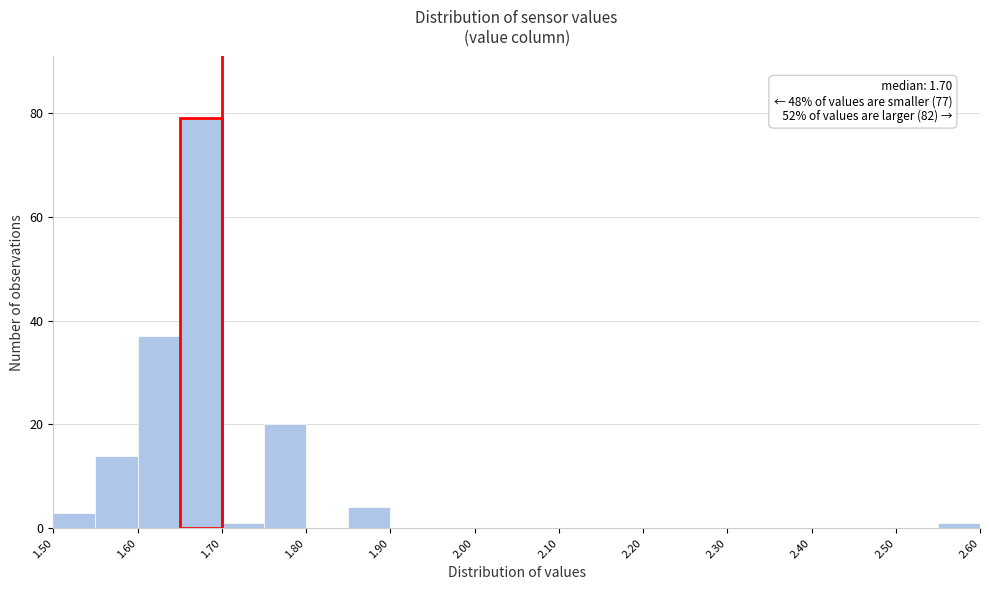

Over which range of the x-axis is the bar tallest?

1.65 to 1.70